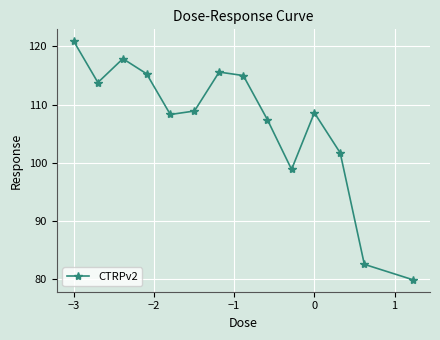

How many points are higher than both their immediate neighbors (excluding endpoints)?

3